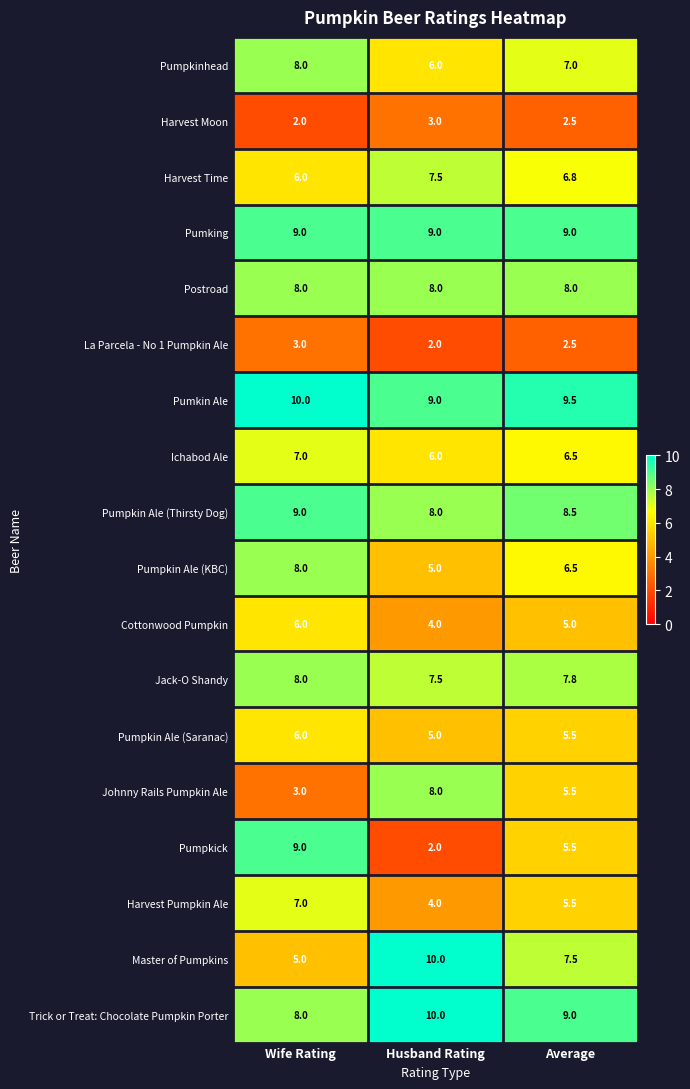

Rank the categories by Harvest Moon value from highest to lowest.

Husband Rating, Average, Wife Rating